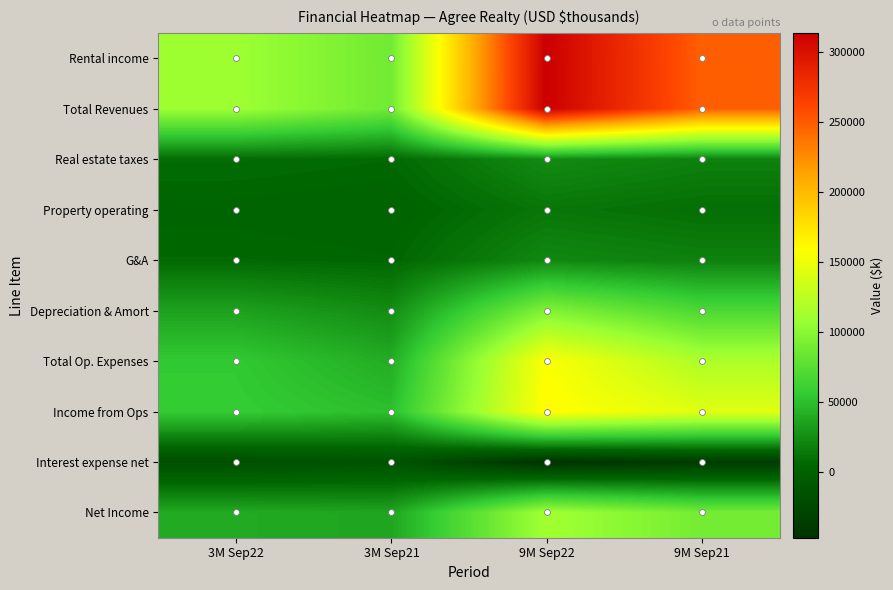

Reading left to right, transcribe all the data shown in this chart.

Rental income: 3M Sep22=110031	3M Sep21=87469	9M Sep22=313136	9M Sep21=247722
Total Revenues: 3M Sep22=110065	3M Sep21=87537	9M Sep22=313283	9M Sep21=247911
Real estate taxes: 3M Sep22=8526	3M Sep21=6957	9M Sep22=24117	9M Sep21=18812
Property operating: 3M Sep22=4557	3M Sep21=3189	9M Sep22=13575	9M Sep21=9944
G&A: 3M Sep22=6992	3M Sep21=5687	9M Sep22=22265	9M Sep21=18806
Depreciation & Amort: 3M Sep22=35157	3M Sep21=24488	9M Sep22=95666	9M Sep21=69164
Total Op. Expenses: 3M Sep22=55636	3M Sep21=40721	9M Sep22=157851	9M Sep21=117861
Income from Ops: 3M Sep22=57314	3M Sep21=50286	9M Sep22=160593	9M Sep21=143335
Interest expense net: 3M Sep22=-17149	3M Sep21=-13066	9M Sep22=-46592	9M Sep21=-37267
Net Income: 3M Sep22=39577	3M Sep21=36830	9M Sep22=111996	9M Sep21=89570